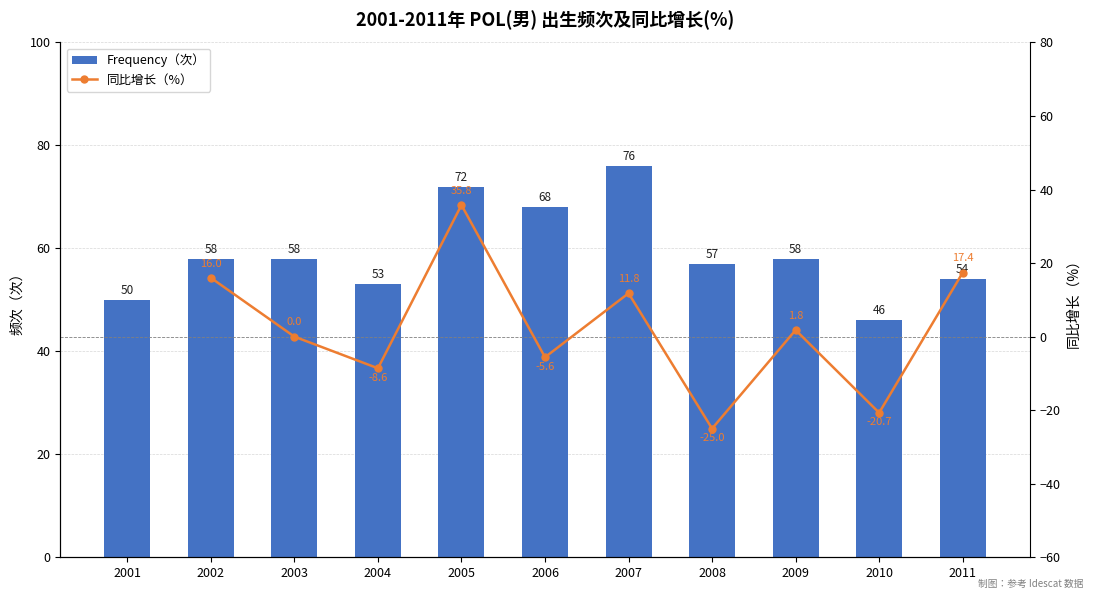

Rank the categories by Frequency（次） value from lowest to highest.

2010, 2001, 2004, 2011, 2008, 2002, 2003, 2009, 2006, 2005, 2007